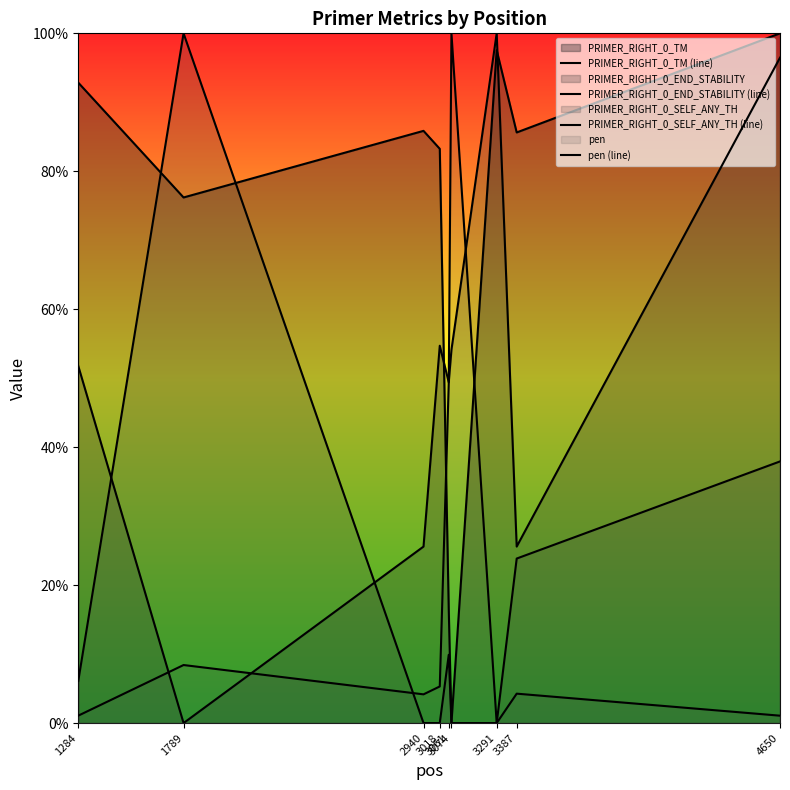

How many times do PRIMER_RIGHT_0_END_STABILITY (line) and pen (line) cross each other?

4